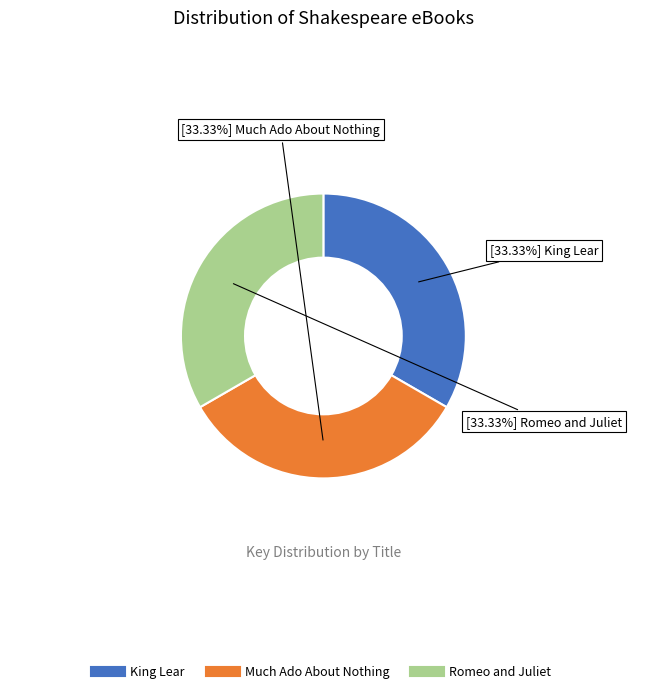

Is Romeo and Juliet the majority of the pie?

No